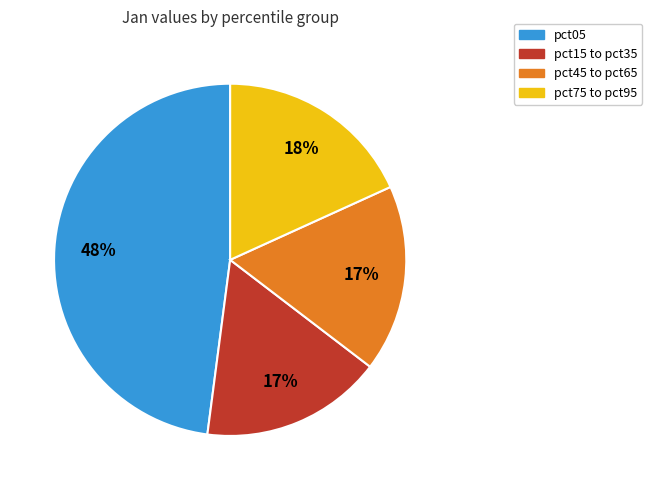

Which slice is the largest?

pct05